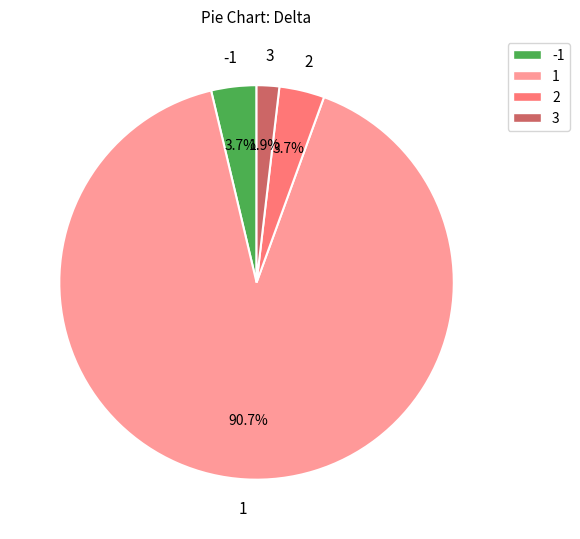

How many segments does this pie chart have?

4